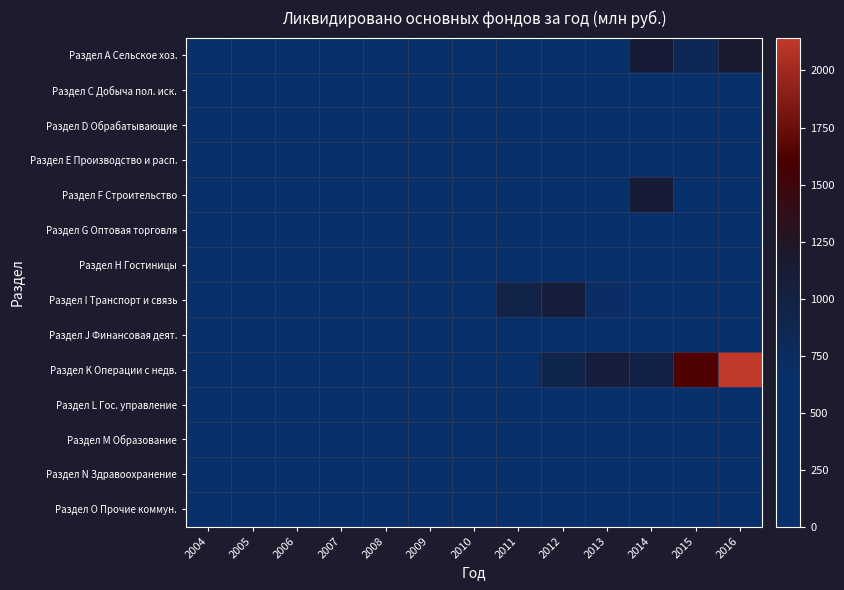

At which category does the chart reach its minimum across all series?

2004